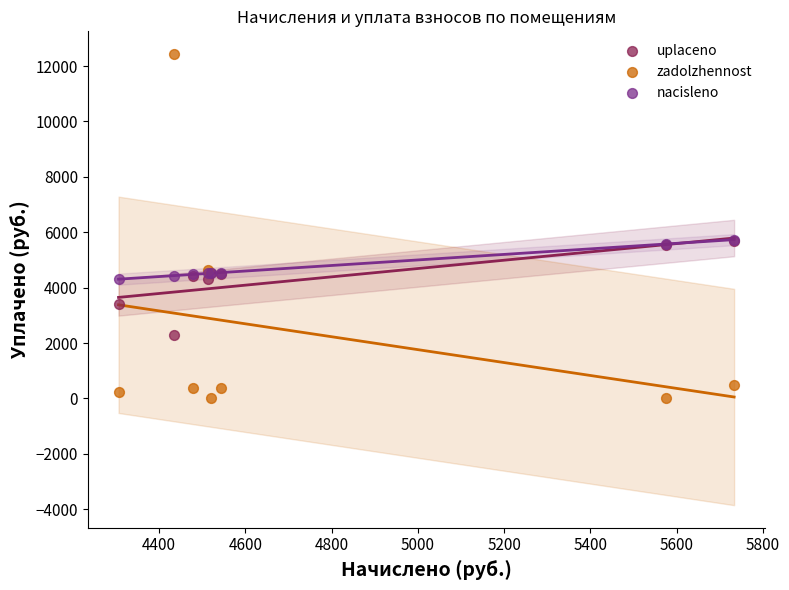

Which series contains the lowest Y value?

zadolzhennost